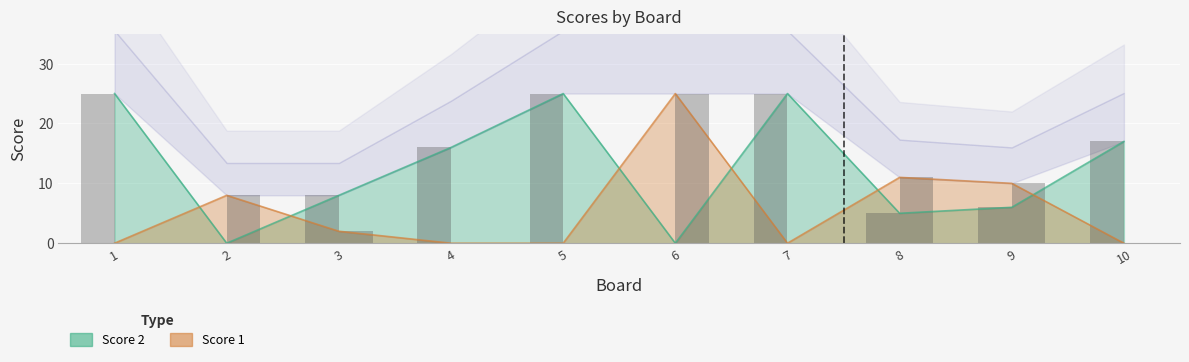

What is the difference between the highest and lowest values at 4?

16